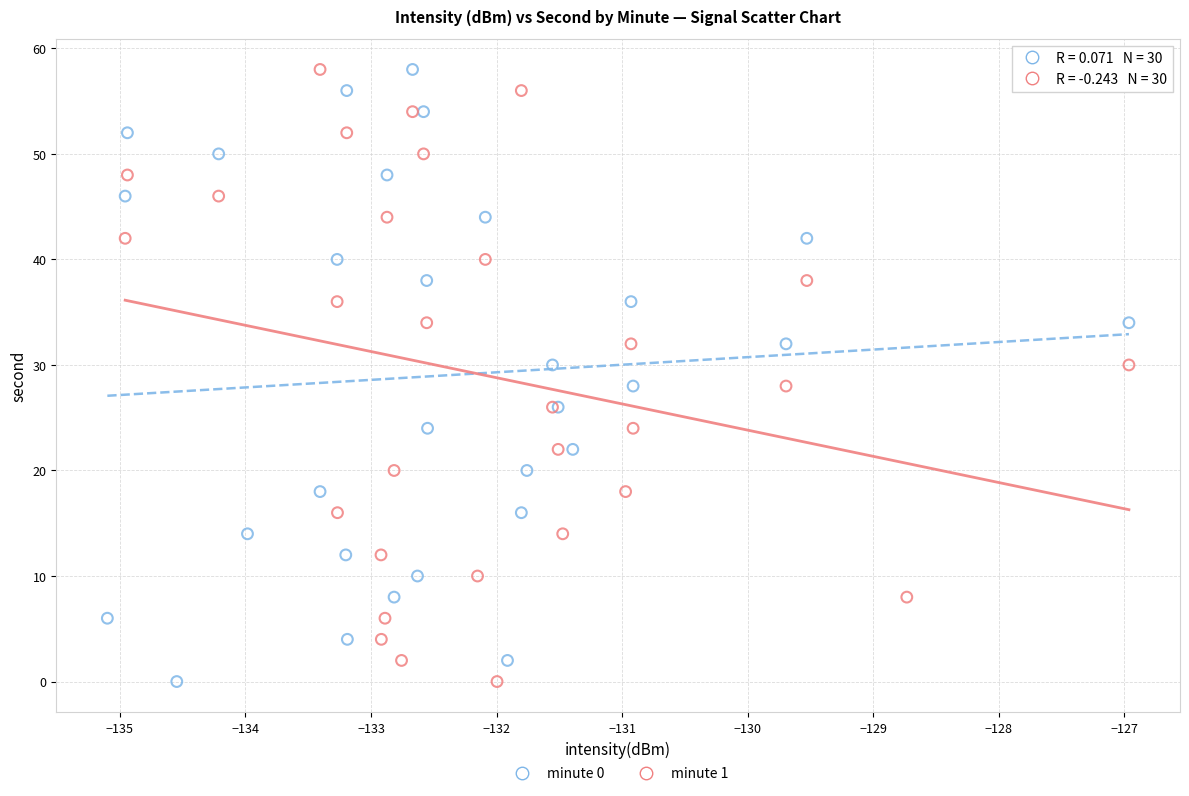

What are all the series names shown in the legend?

minute 0, minute 1